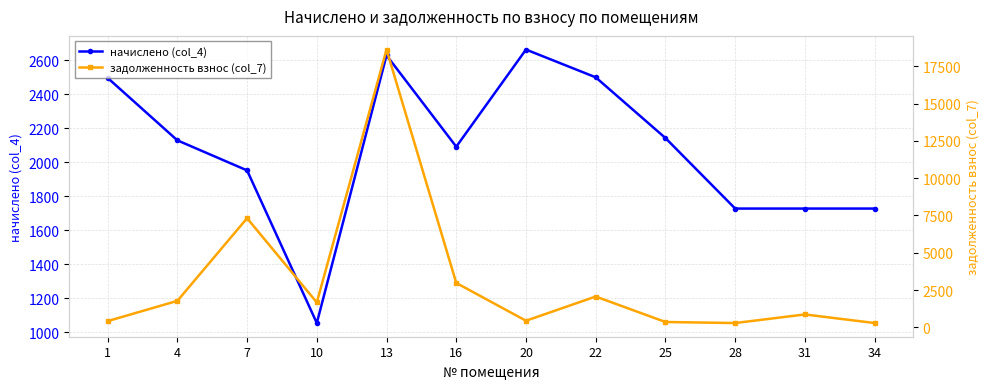

How many intersections are there between задолженность взнос (col_7) and начислено (col_4)?

2